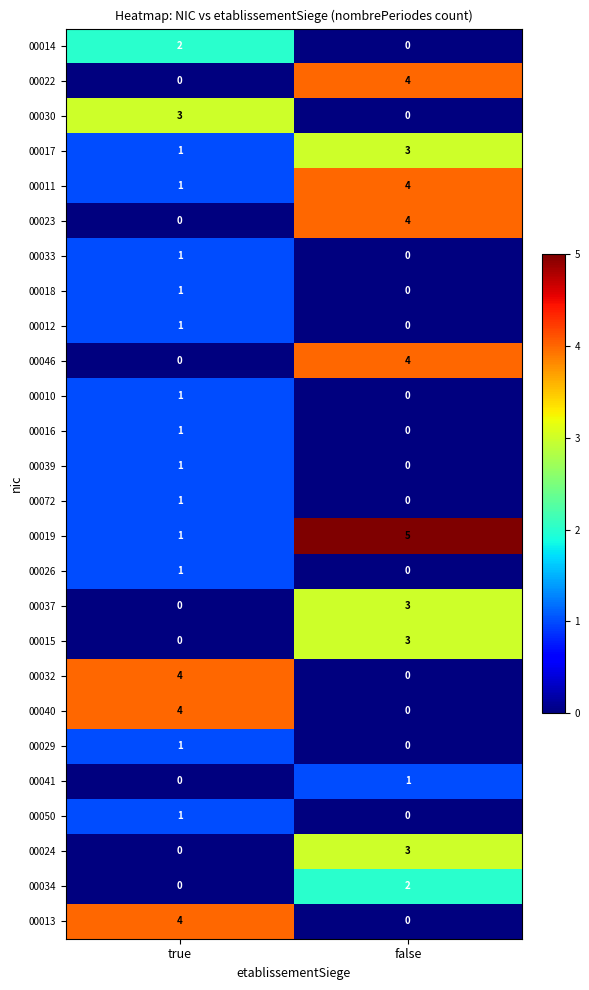

At which category is the sum across all series the highest?

false